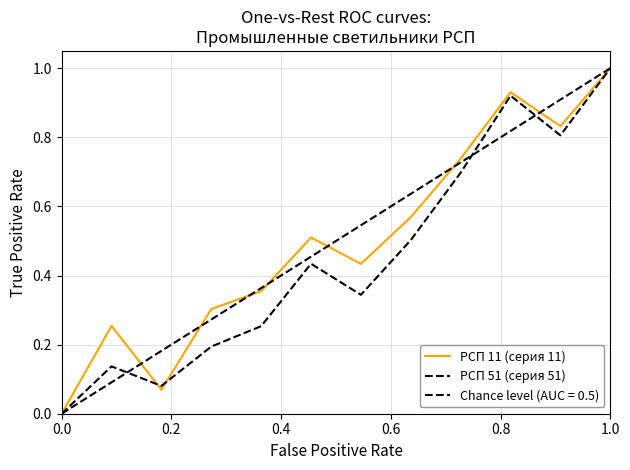

In РСП 51 (серия 51), how many points are higher than both neighbors (excluding endpoints)?

3